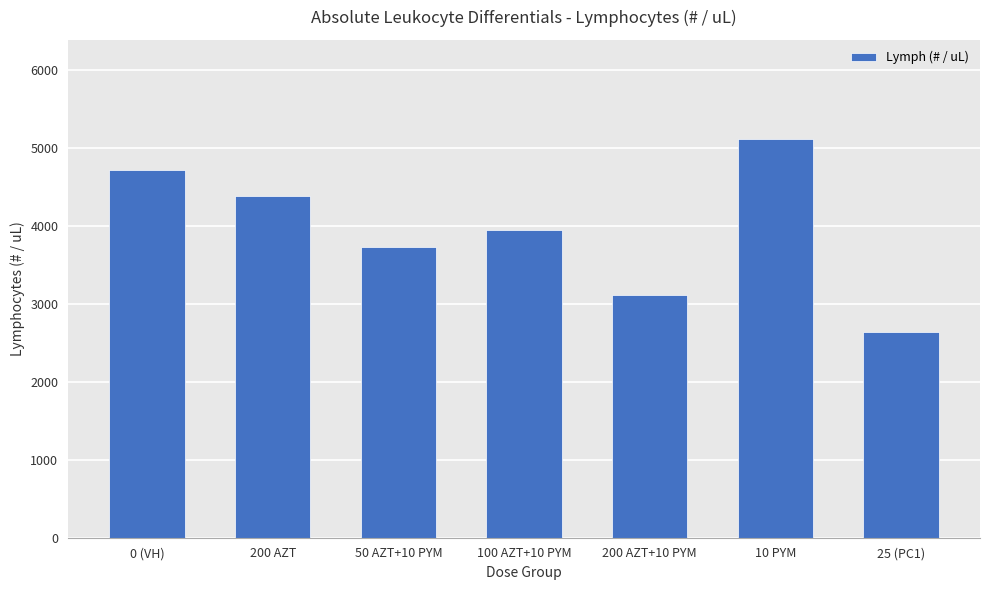

Reading left to right, list all the values displayed in this chart.

0 (VH)=4717.4	200 AZT=4382.6	50 AZT+10 PYM=3723.0	100 AZT+10 PYM=3953.3	200 AZT+10 PYM=3115.0	10 PYM=5109.0	25 (PC1)=2644.5